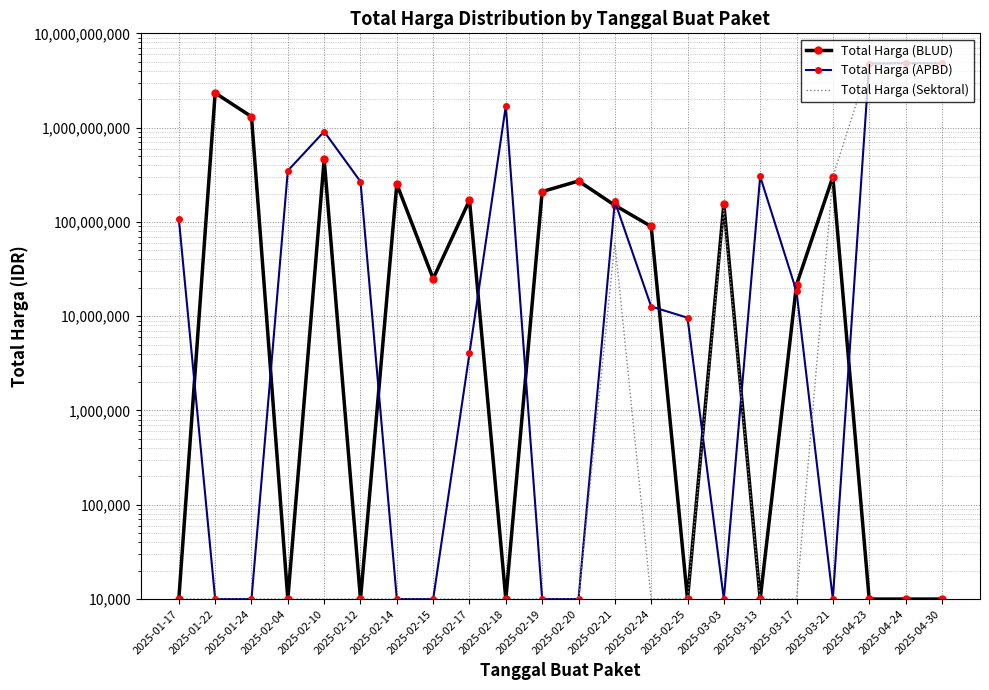

What is the difference between the maximum and minimum values in the Total Harga (APBD) series?

4818874119